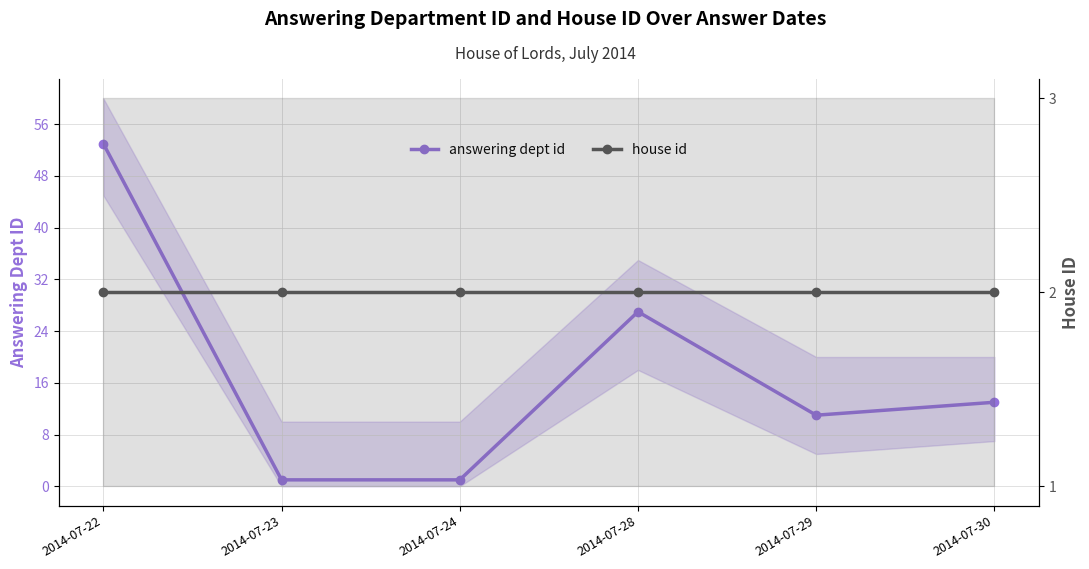

List the series in order of their peak value, lowest first.

house id, answering dept id